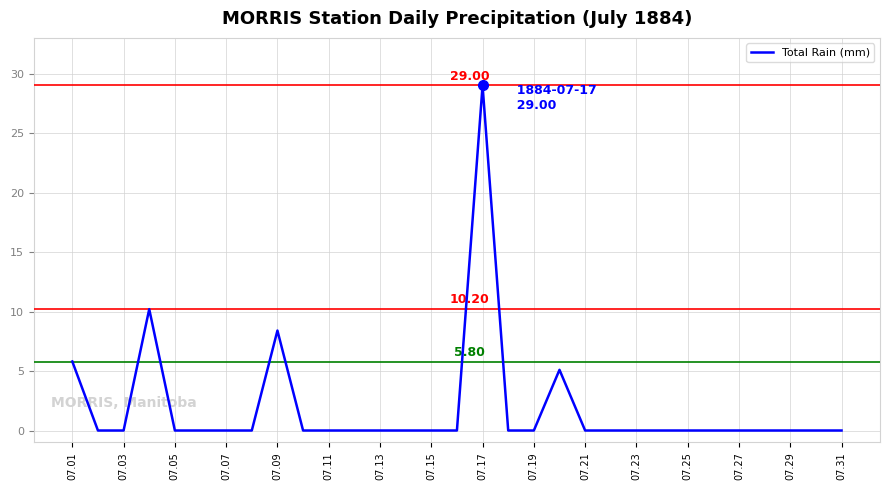

What is the difference between the maximum and minimum values?

29.0